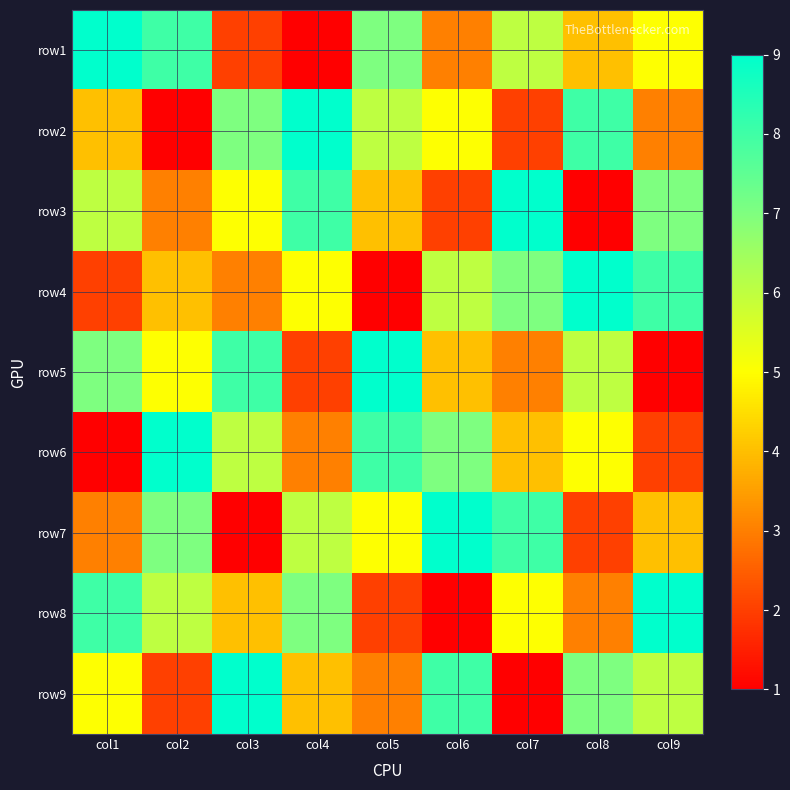

Which has a higher value, col4 or col6?

col6